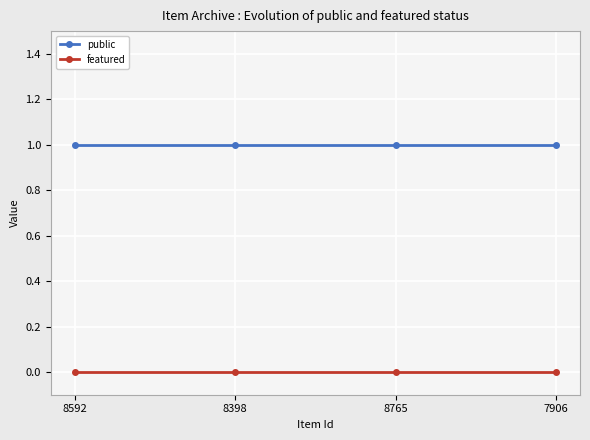

What is the average value of the public series?

1